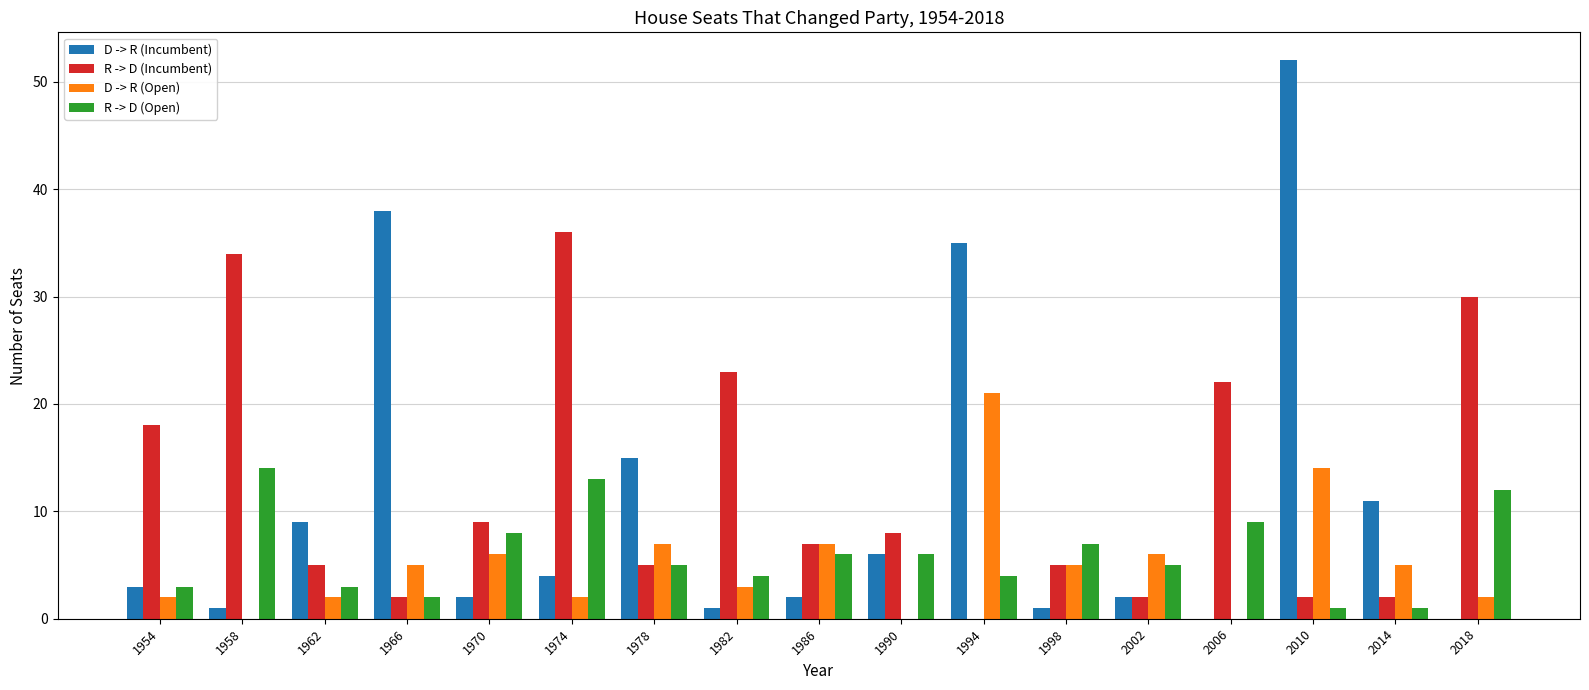

What is the average value of the D -> R (Open) series?

5